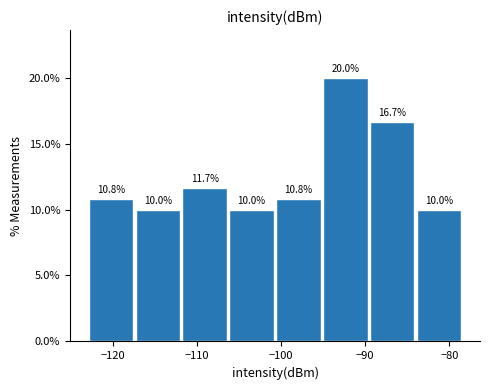

Reading left to right, list every bar in this chart as the range it spans on the x-axis followed by its height. The bar edges are not printed on the chart, so give them approximately, as read against the axis.

-123 to -117: 10.8
-117 to -112: 10.0
-112 to -106: 11.7
-106 to -101: 10.0
-101 to -95: 10.8
-95 to -89: 20.0
-89 to -84: 16.7
-84 to -78: 10.0